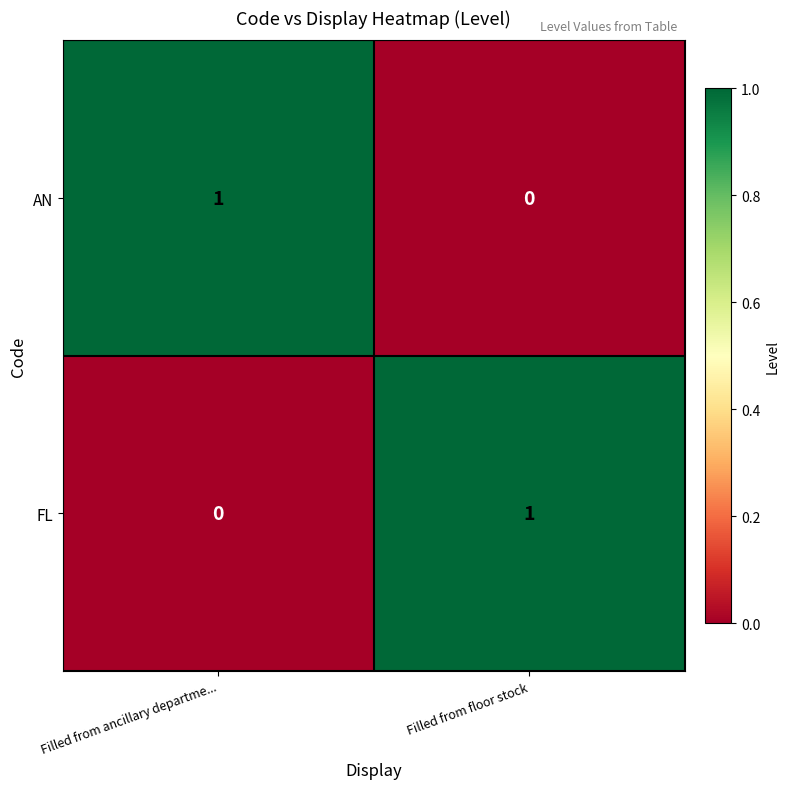

The FL series shows 0 at Filled from ancillary departme.... True or false?

True